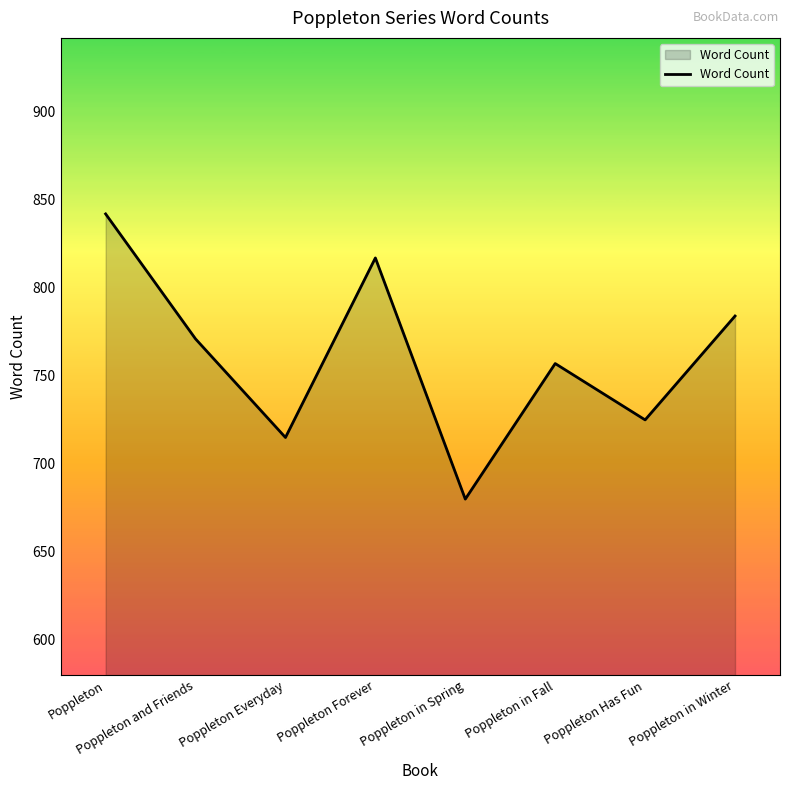

How many interior local valleys (lower than both neighbors) does the data have?

3